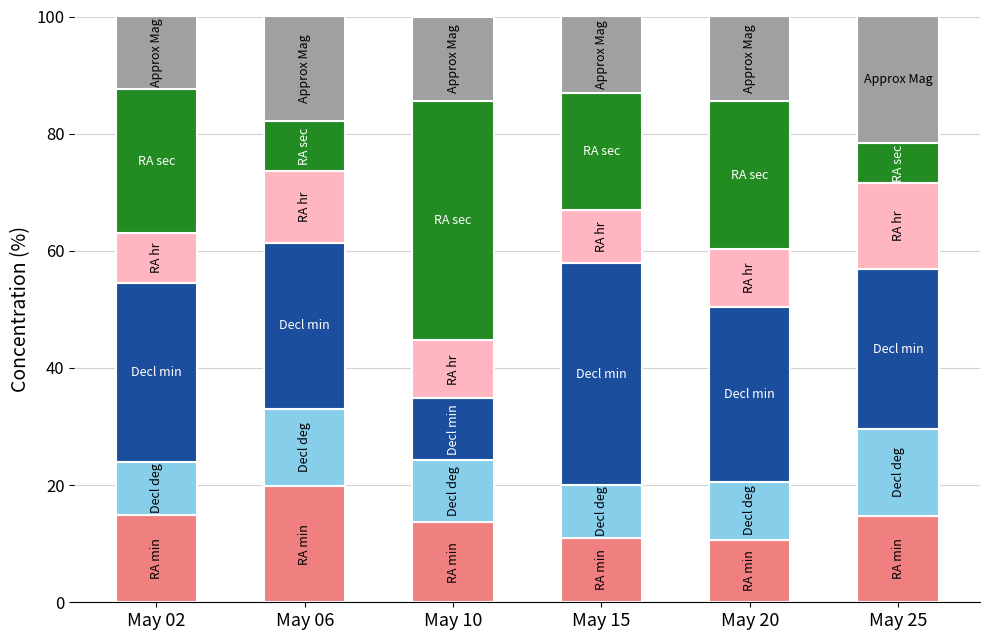

What is the total value across all series at May 10?

100.0